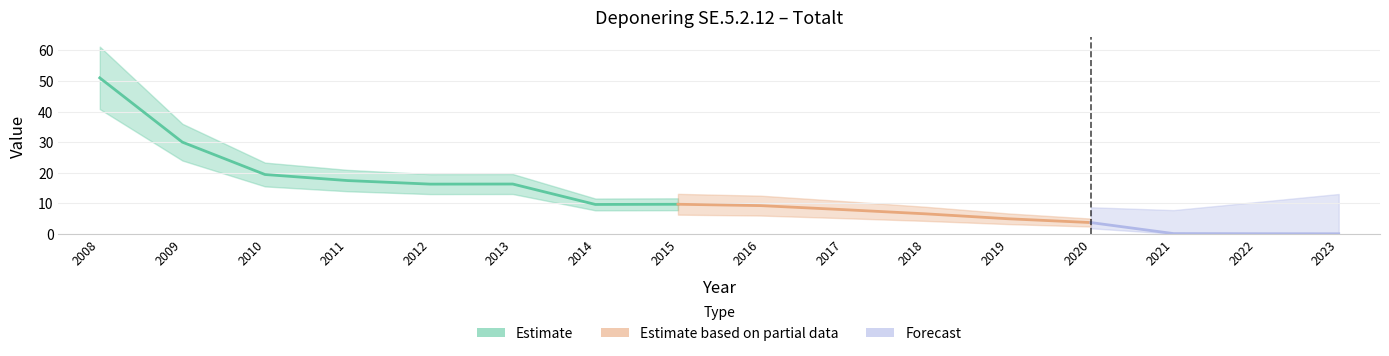

How many data points are less than 9?

7